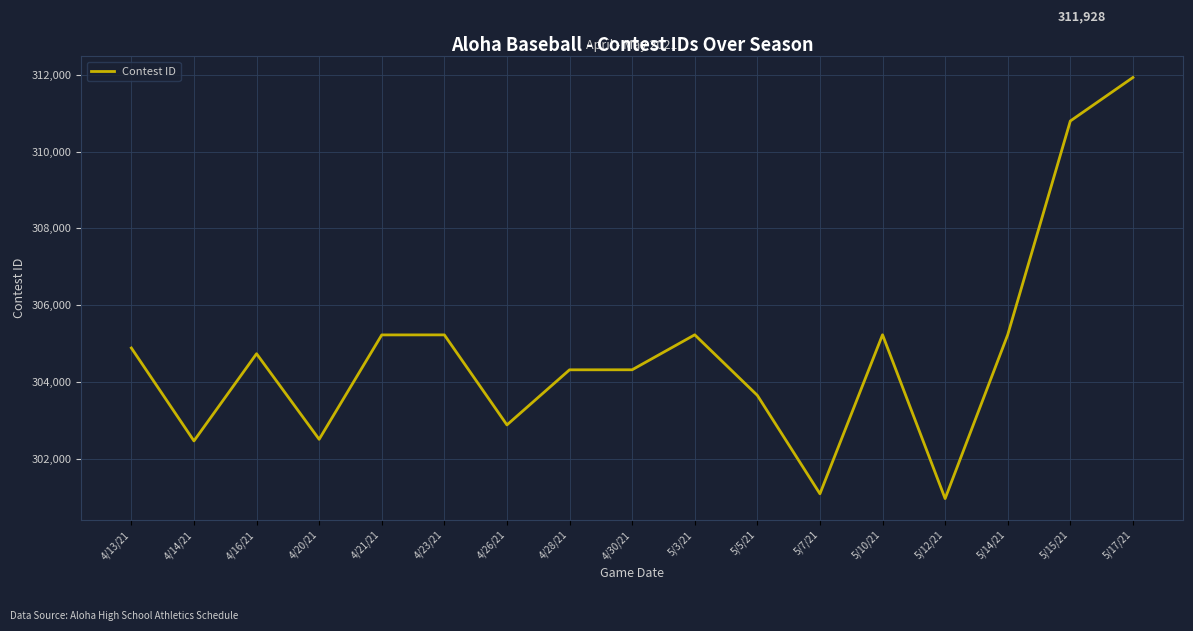

Approximately how many times larger is the value at 5/3/21 compared to 5/12/21?

1.0